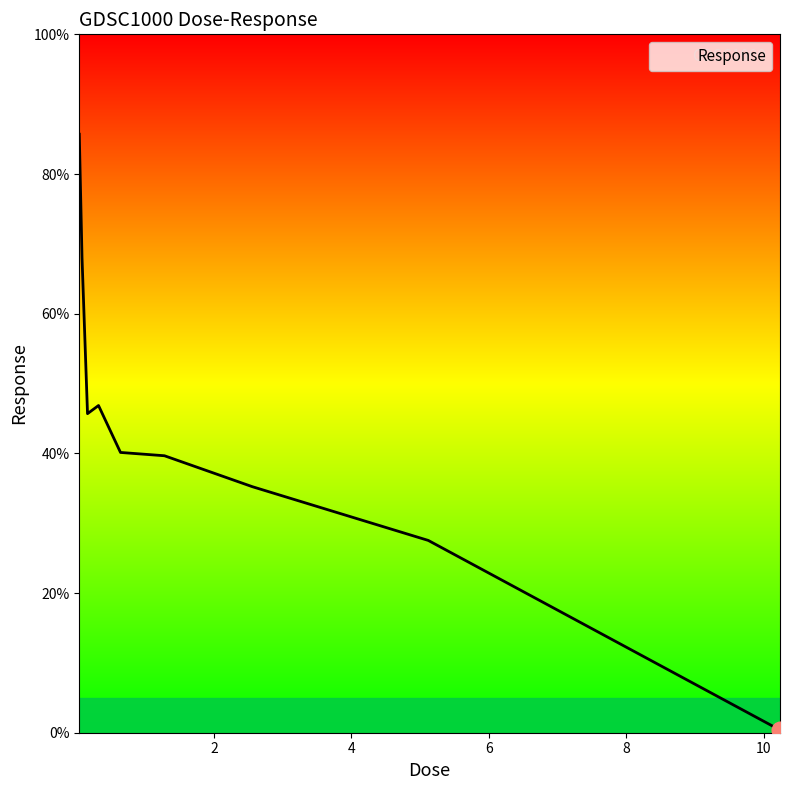

What is the difference between the maximum and minimum values?

85.3